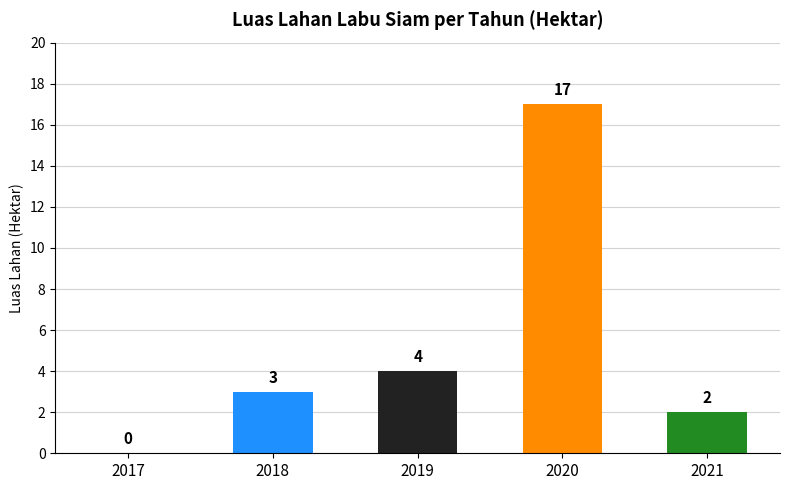

What is the average value?

5